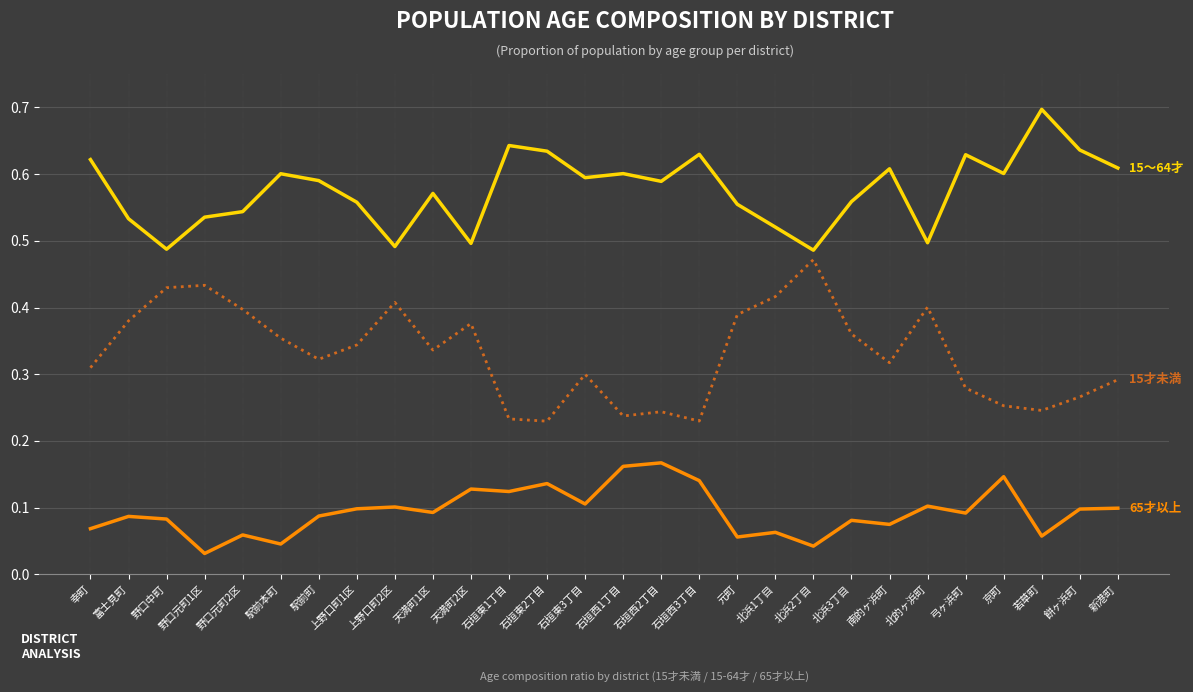

Which category has the highest value across all series?

若草町